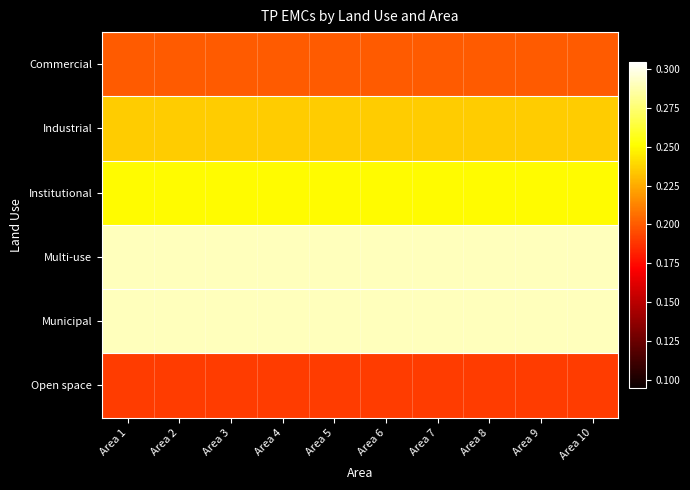

At Area 4, list the series in order from largest to smallest.

Multi-use, Municipal, Institutional, Industrial, Commercial, Open space